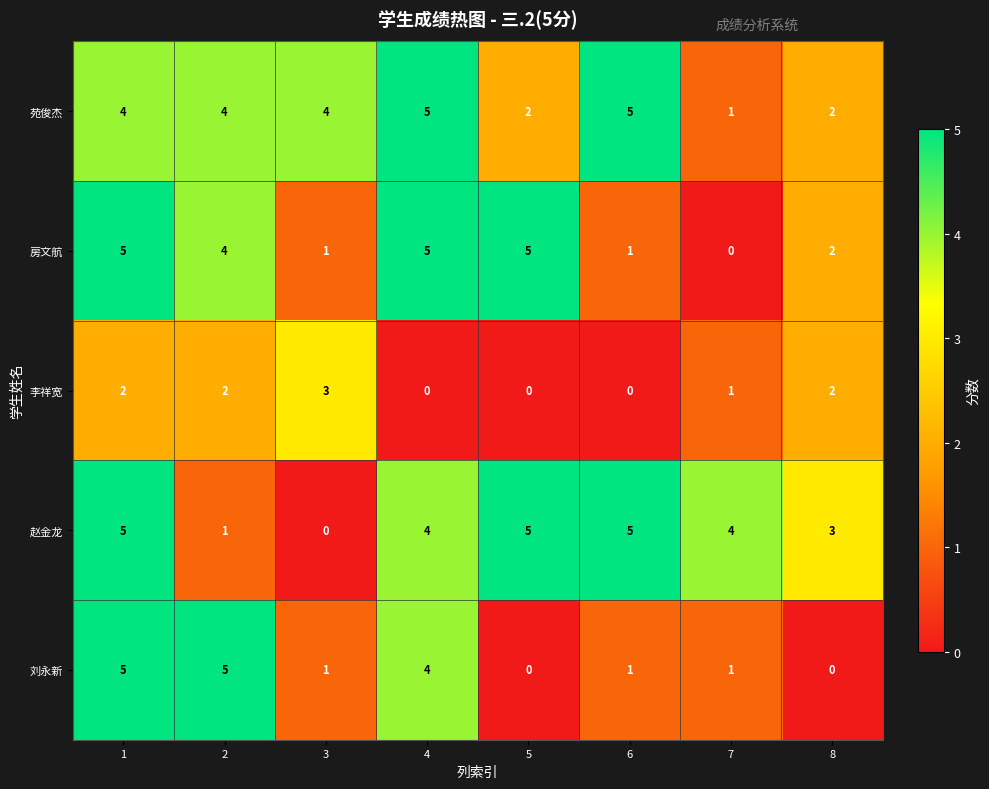

Is it true that 房文航 equals 0 at 7?

True